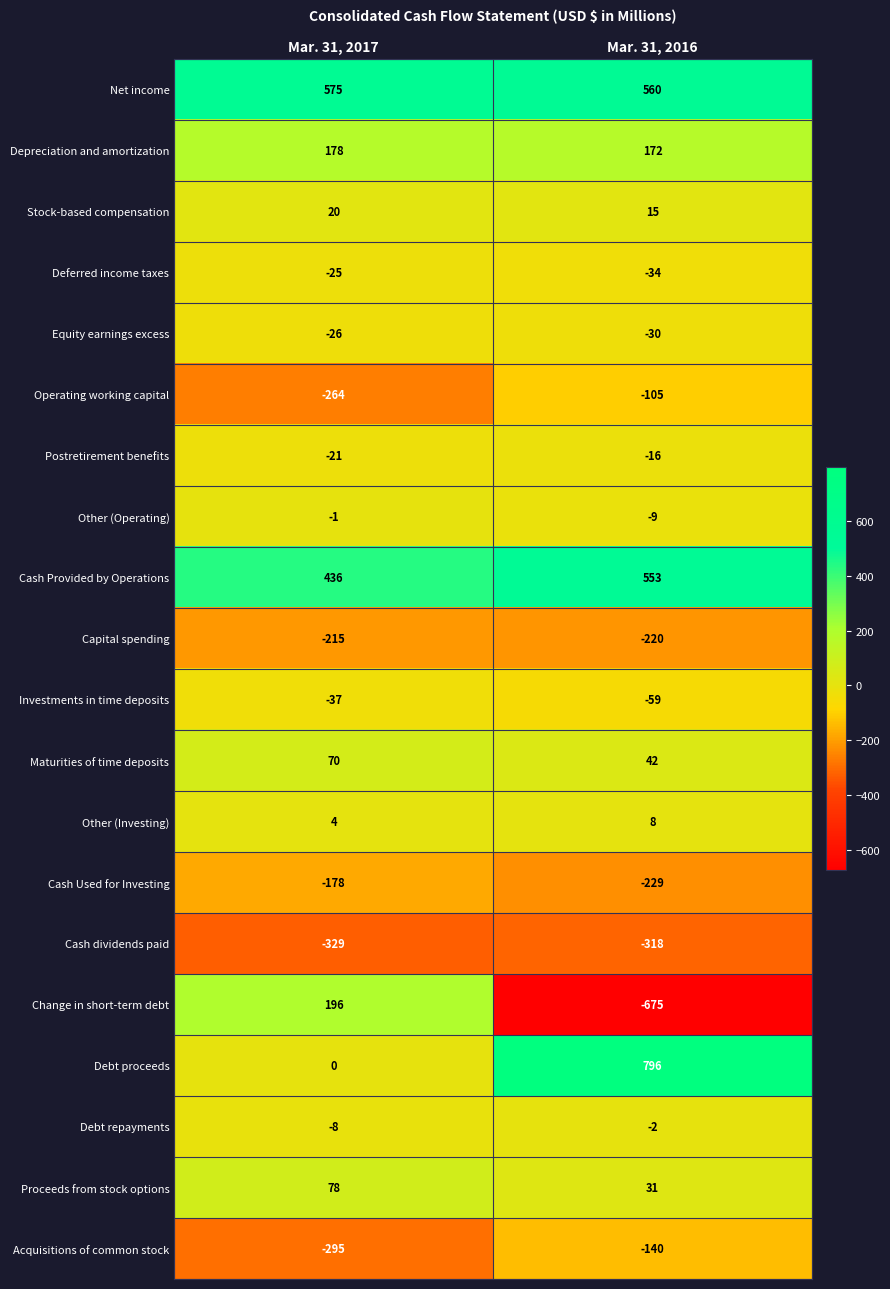

Which label corresponds to the smallest value in the chart?

Mar. 31, 2016